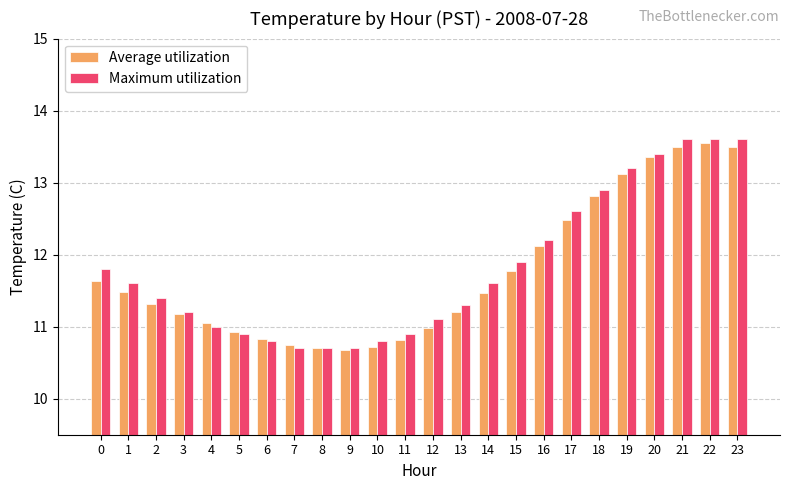

Between 7 and 18, which series saw the biggest shift?

Maximum utilization